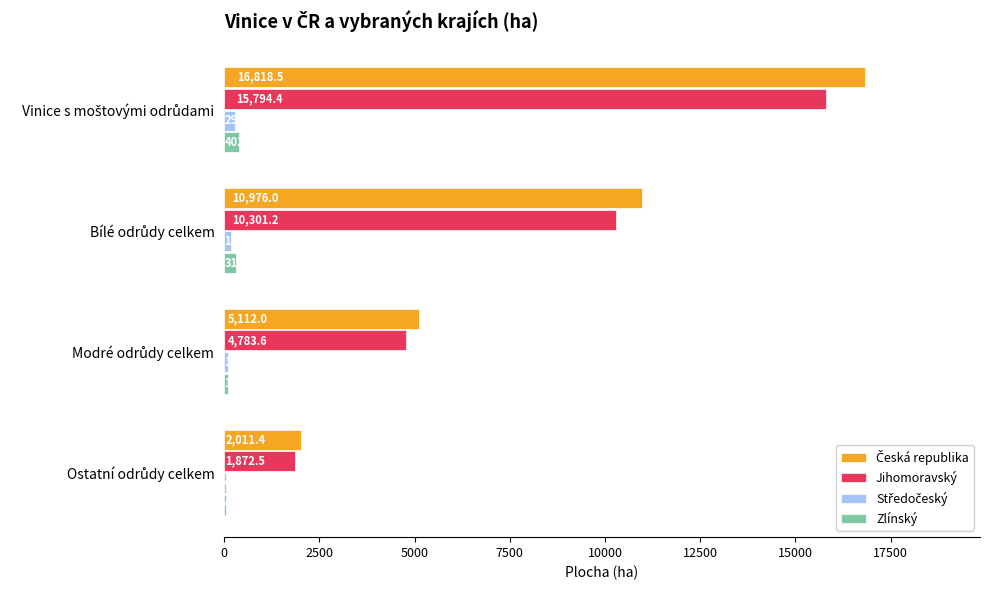

What is the maximum value shown in the chart?

16818.5